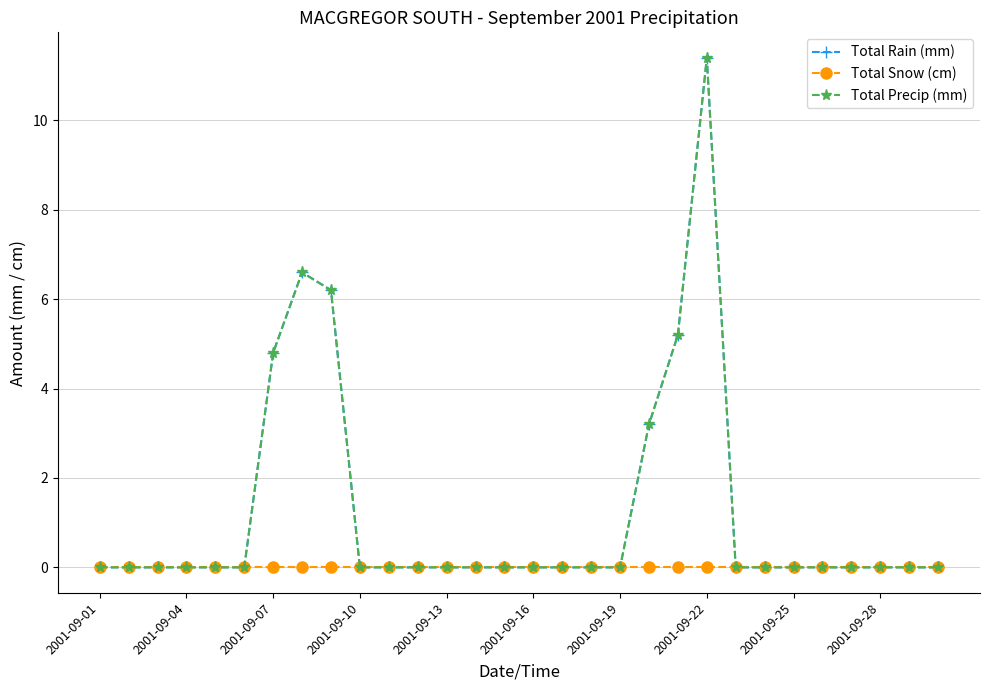

True or false: Total Precip (mm) has more than 2 points higher than both neighbors.

False